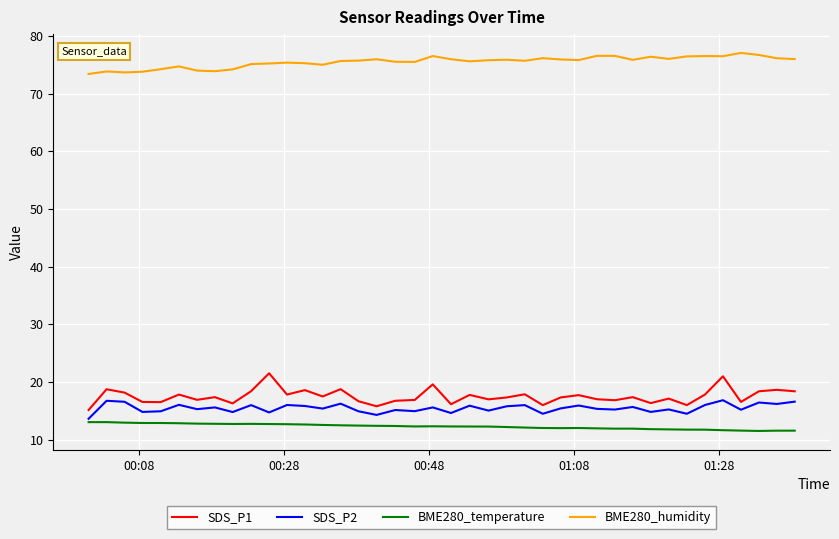

Rank the series by their maximum value, from highest to lowest.

BME280_humidity, SDS_P1, SDS_P2, BME280_temperature